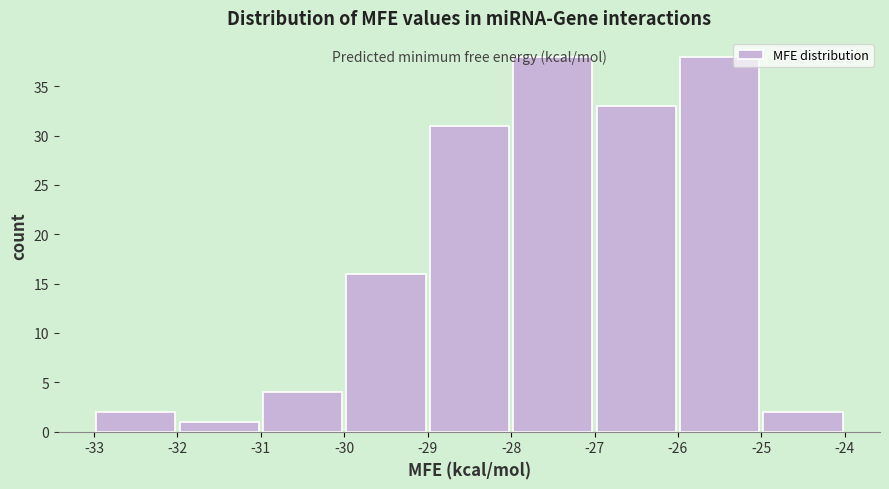

Reading left to right, transcribe this chart: for each bar, give the range it covers on the x-axis and its height. The values are not printed on the chart, so give them approximately, as read against the axis.

-33 to -32: 2
-32 to -31: 1
-31 to -30: 4
-30 to -29: 16
-29 to -28: 31
-28 to -27: 38
-27 to -26: 33
-26 to -25: 38
-25 to -24: 2